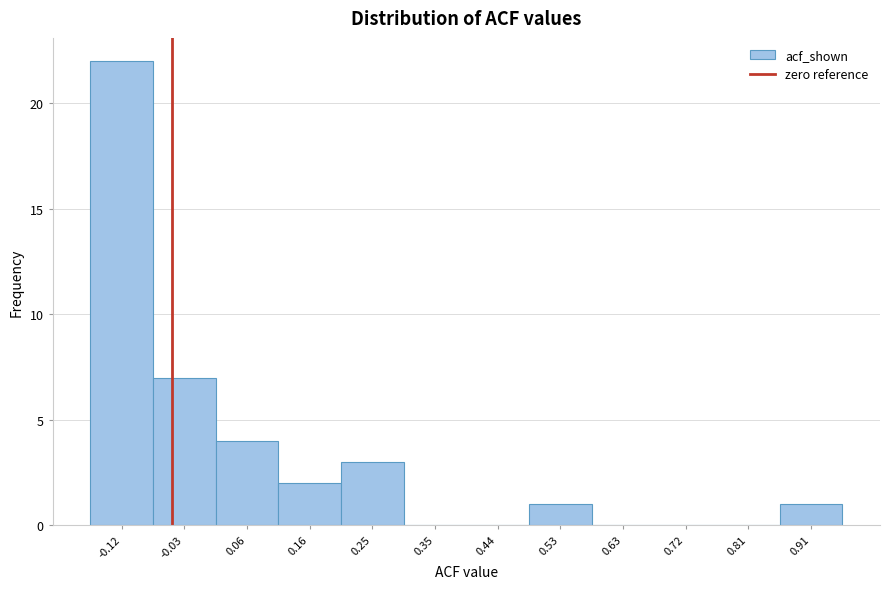

Reading right to left, list all the values displayed in this chart.

0.91=1	0.81=0	0.72=0	0.63=0	0.53=1	0.44=0	0.35=0	0.25=3	0.16=2	0.06=4	-0.03=7	-0.12=22